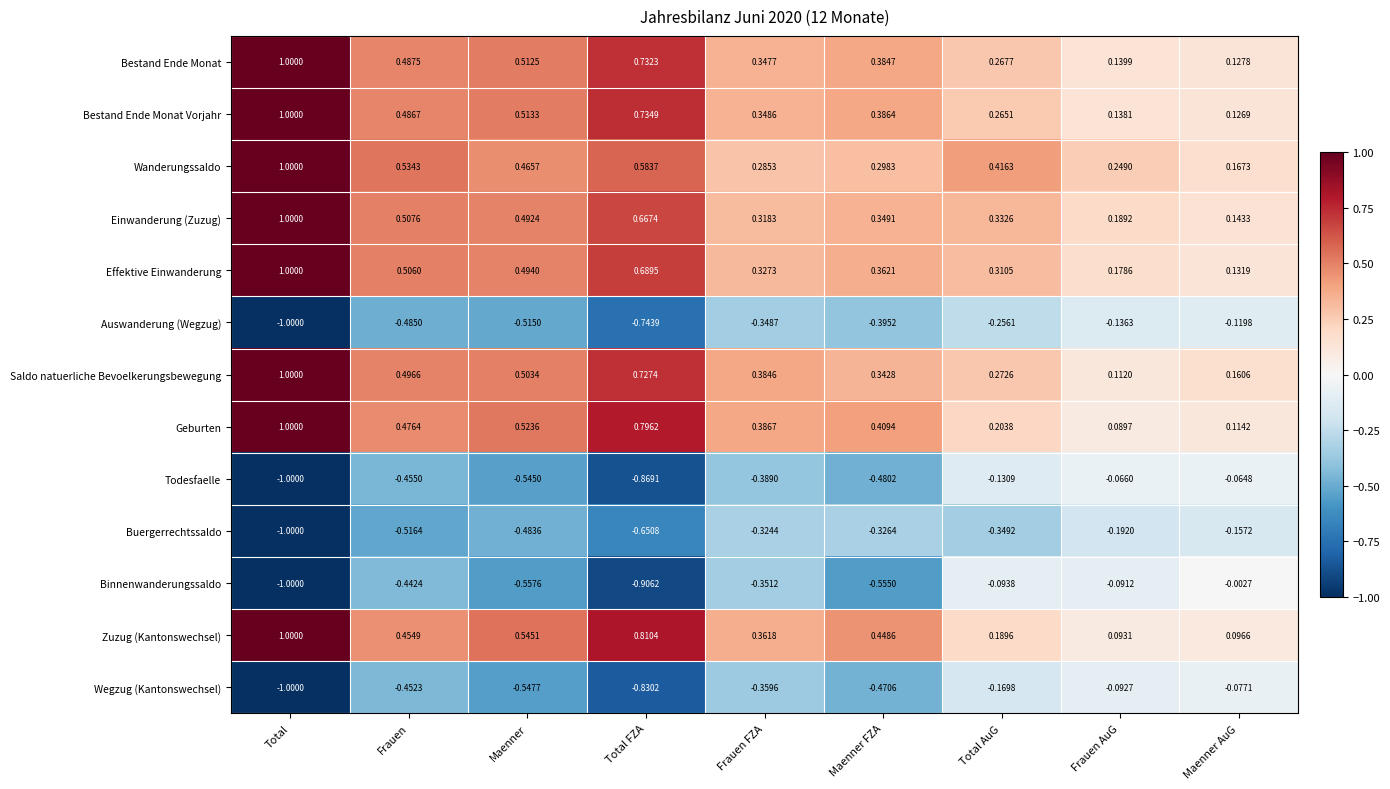

At which label does Wanderungssaldo reach its minimum?

Maenner AuG